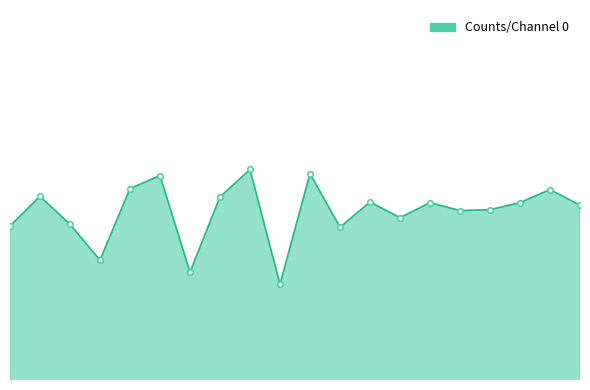

How many interior local peaks (higher than both neighbors) does the data have?

7